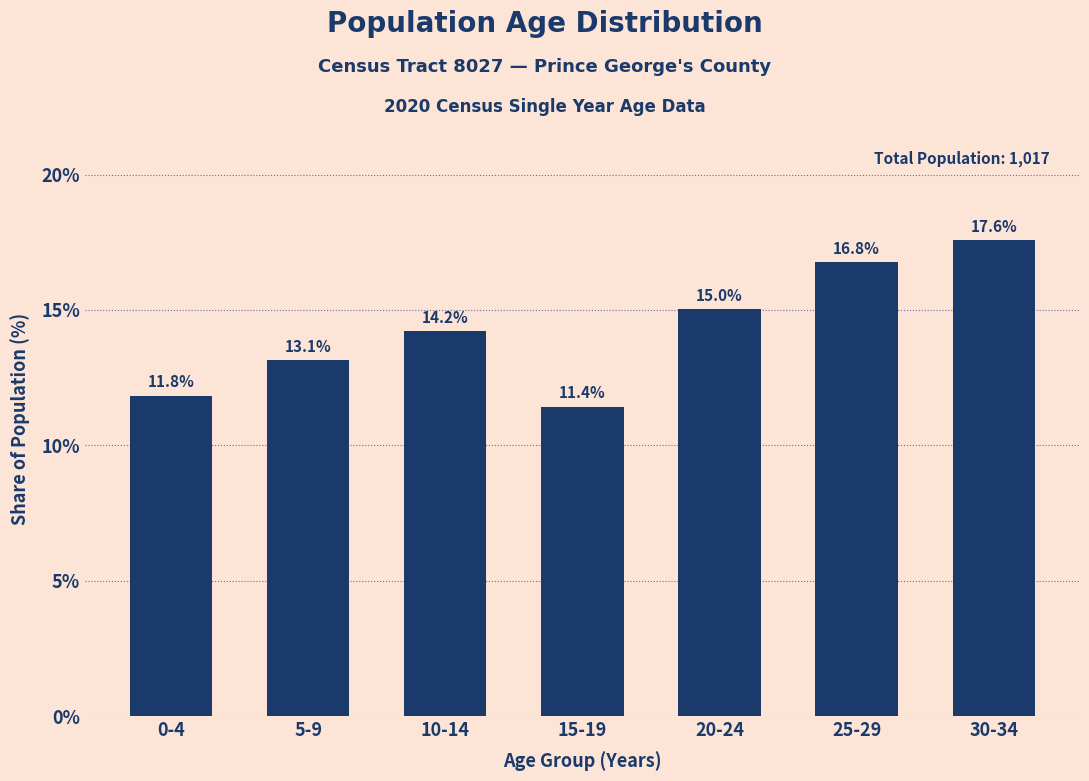

Reading right to left, list all the values displayed in this chart.

30-34=17.6	25-29=16.8	20-24=15.0	15-19=11.4	10-14=14.2	5-9=13.1	0-4=11.8